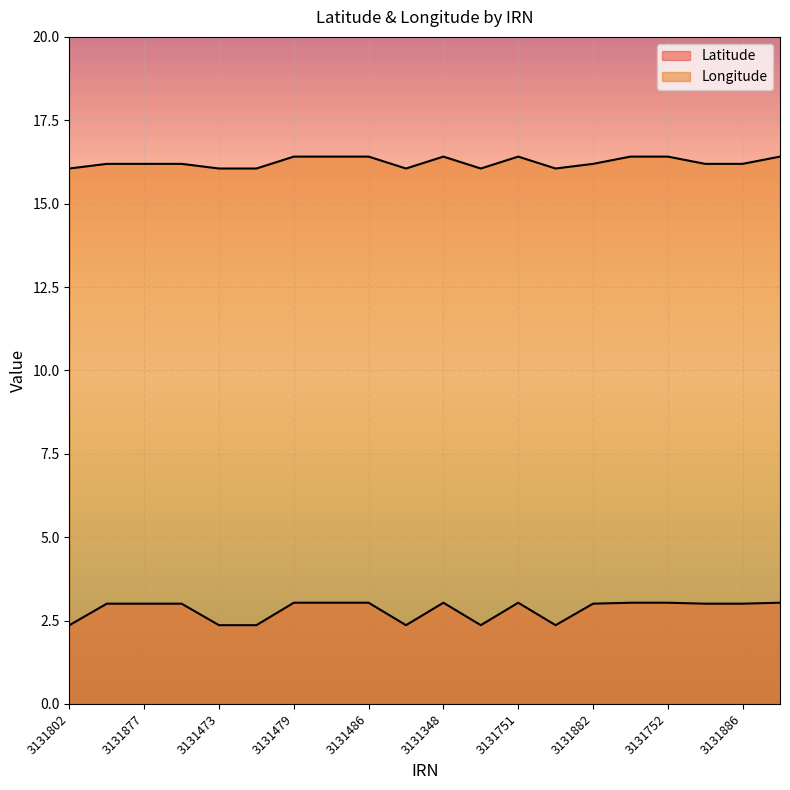

Which category has the lowest value across all series?

3131802